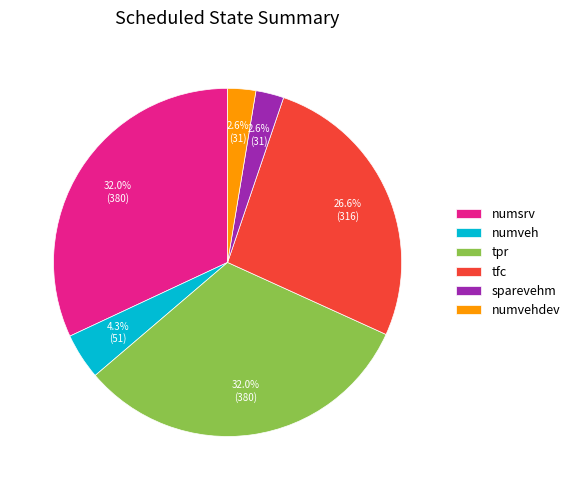

Is there any slice that represents more than half of the pie?

No